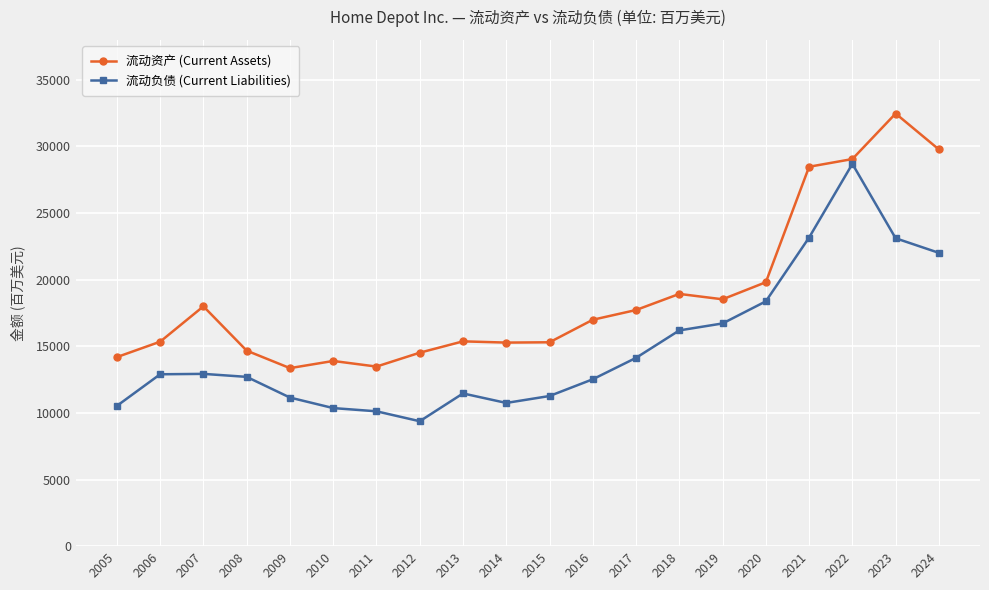

What is the maximum value shown in the chart?

32471